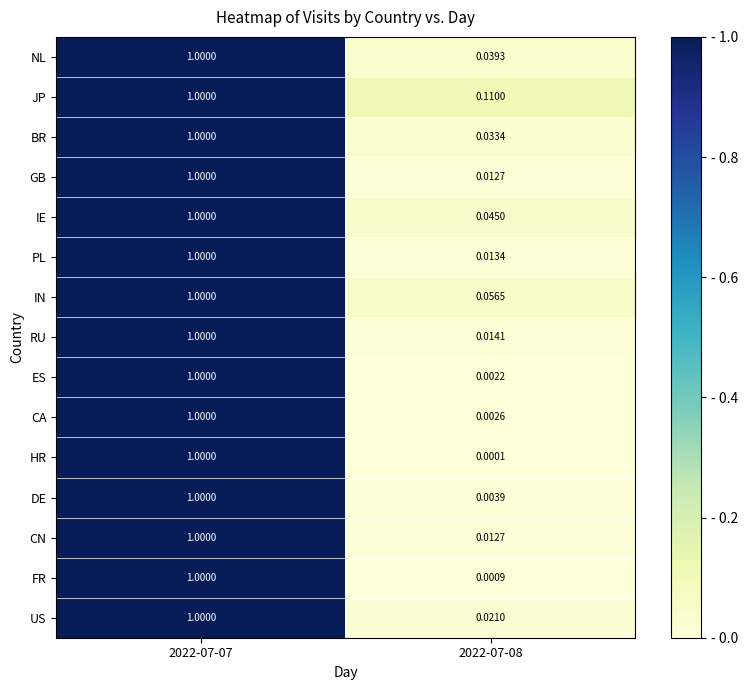

Which series has the largest range (max minus min)?

HR